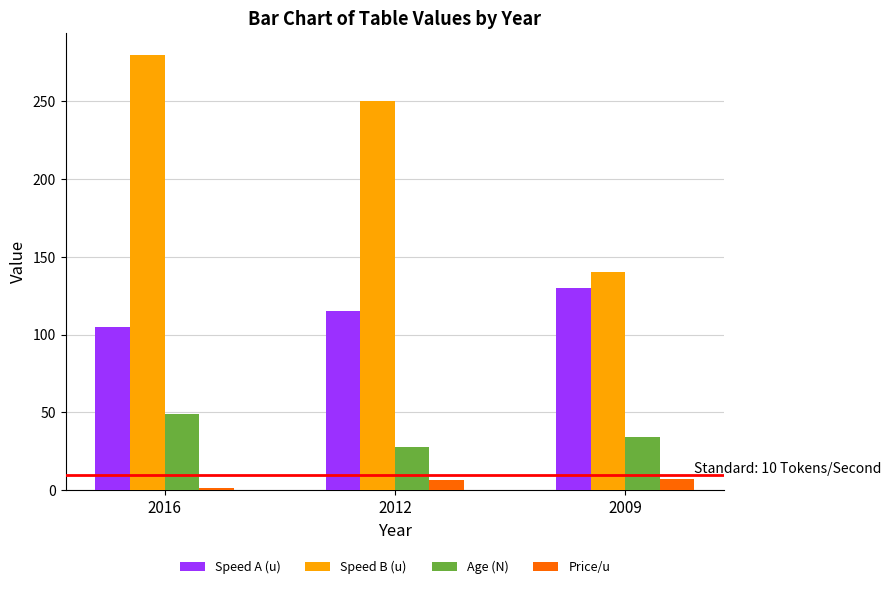

The value of Speed B (u) at 2012 is 168.0. True or false?

False